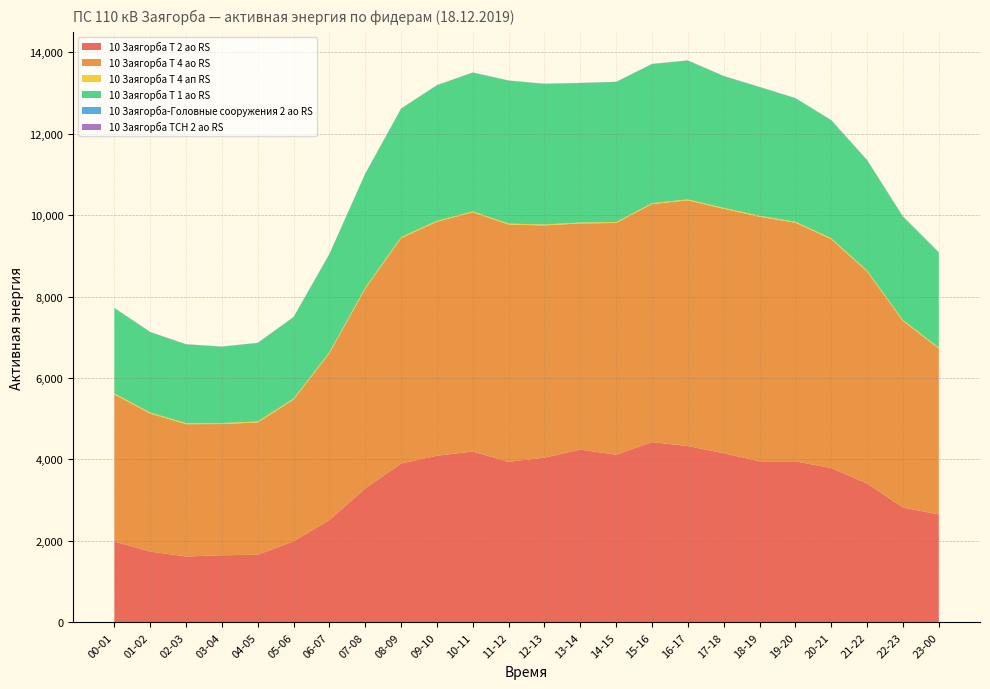

Reading right to left, what are all the values shown in this chart?

10 Заягорба Т 2 ао RS: 23-00=2649.0	22-23=2820.0	21-22=3408.0	20-21=3789.0	19-20=3954.0	18-19=3954.0	17-18=4152.0	16-17=4329.0	15-16=4425.0	14-15=4116.0	13-14=4242.0	12-13=4044.0	11-12=3942.0	10-11=4194.0	09-10=4092.0	08-09=3900.0	07-08=3288.0	06-07=2514.0	05-06=1989.0	04-05=1659.0	03-04=1647.0	02-03=1617.0	01-02=1737.0	00-01=1983.0
10 Заягорба Т 4 ао RS: 23-00=4074.0	22-23=4581.0	21-22=5208.0	20-21=5619.0	19-20=5859.0	18-19=6006.0	17-18=6003.0	16-17=6033.0	15-16=5847.0	14-15=5691.0	13-14=5553.0	12-13=5703.0	11-12=5826.0	10-11=5874.0	09-10=5745.0	08-09=5535.0	07-08=4905.0	06-07=4095.0	05-06=3480.0	04-05=3249.0	03-04=3222.0	02-03=3249.0	01-02=3390.0	00-01=3612.0
10 Заягорба Т 4 ап RS: 23-00=23.2	22-23=24.0	21-22=24.0	20-21=24.0	19-20=24.0	18-19=23.2	17-18=23.2	16-17=24.0	15-16=21.6	14-15=22.4	13-14=23.2	12-13=23.2	11-12=23.2	10-11=22.4	09-10=24.0	08-09=25.6	07-08=26.4	06-07=25.6	05-06=25.6	04-05=24.8	03-04=24.8	02-03=26.4	01-02=25.6	00-01=24.8
10 Заягорба Т 1 ао RS: 23-00=2337.0	22-23=2535.0	21-22=2709.0	20-21=2895.0	19-20=3033.0	18-19=3159.0	17-18=3234.0	16-17=3408.0	15-16=3414.0	14-15=3441.0	13-14=3423.0	12-13=3450.0	11-12=3510.0	10-11=3408.0	09-10=3327.0	08-09=3153.0	07-08=2799.0	06-07=2409.0	05-06=2001.0	04-05=1926.0	03-04=1875.0	02-03=1932.0	01-02=1974.0	00-01=2097.0
10 Заягорба-Головные сооружения 2 ао RS: 23-00=0.0	22-23=1.2	21-22=0.0	20-21=1.2	19-20=0.0	18-19=1.2	17-18=0.0	16-17=0.0	15-16=1.2	14-15=0.0	13-14=1.2	12-13=0.0	11-12=1.2	10-11=0.0	09-10=1.2	08-09=0.0	07-08=0.0	06-07=1.2	05-06=0.0	04-05=1.2	03-04=0.0	02-03=1.2	01-02=0.0	00-01=1.2
10 Заягорба ТСН 2 ао RS: 23-00=5.6	22-23=7.2	21-22=5.6	20-21=4.8	19-20=4.8	18-19=4.8	17-18=4.8	16-17=4.8	15-16=4.8	14-15=4.0	13-14=4.8	12-13=5.6	11-12=4.0	10-11=4.8	09-10=4.0	08-09=4.8	07-08=3.2	06-07=4.0	05-06=4.0	04-05=4.0	03-04=3.2	02-03=4.0	01-02=4.0	00-01=4.0